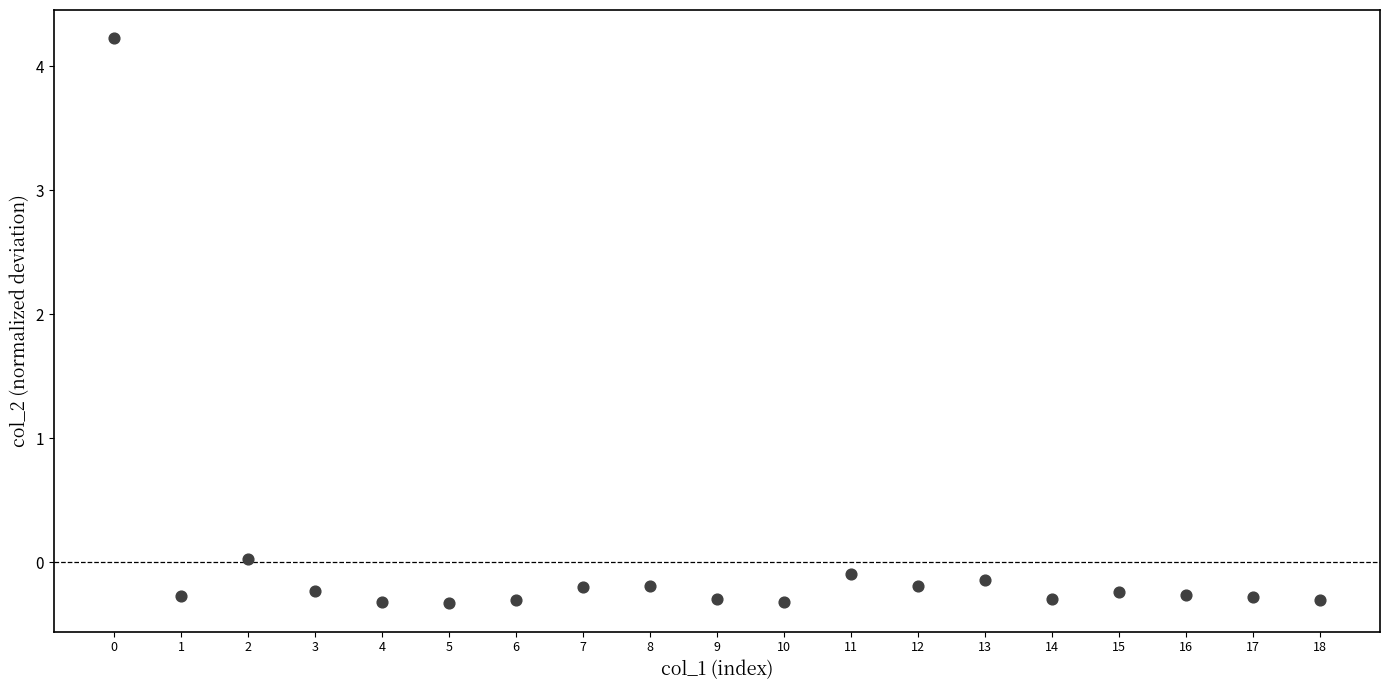

What is the range of Y values (max minus min)?

4.6